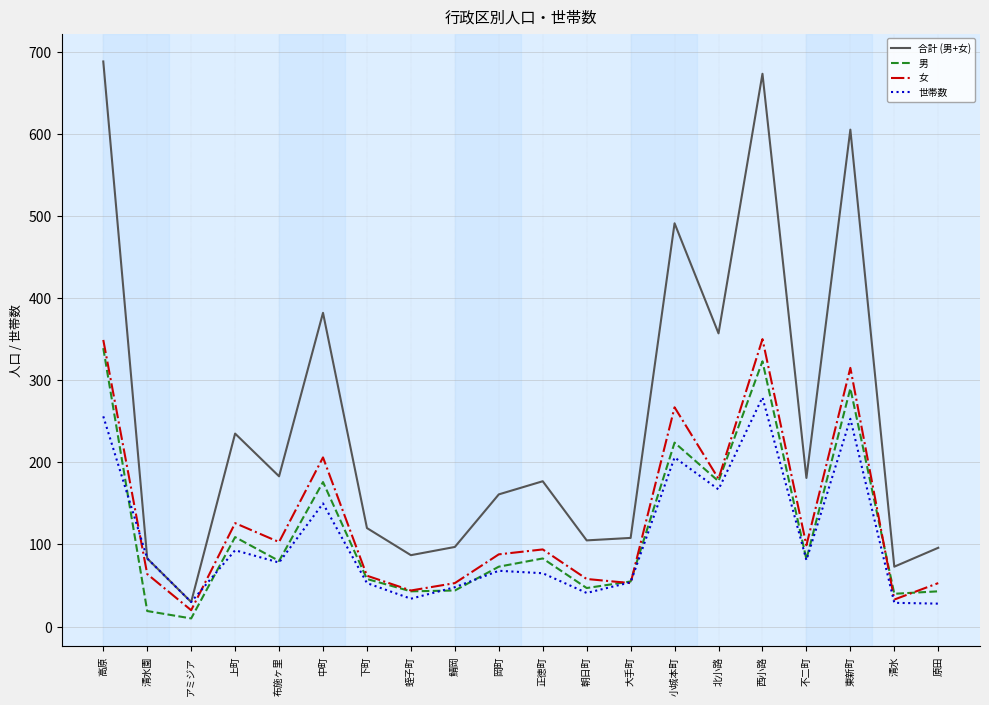

Where is 合計 (男+女) nearest to the value 359?

北小路